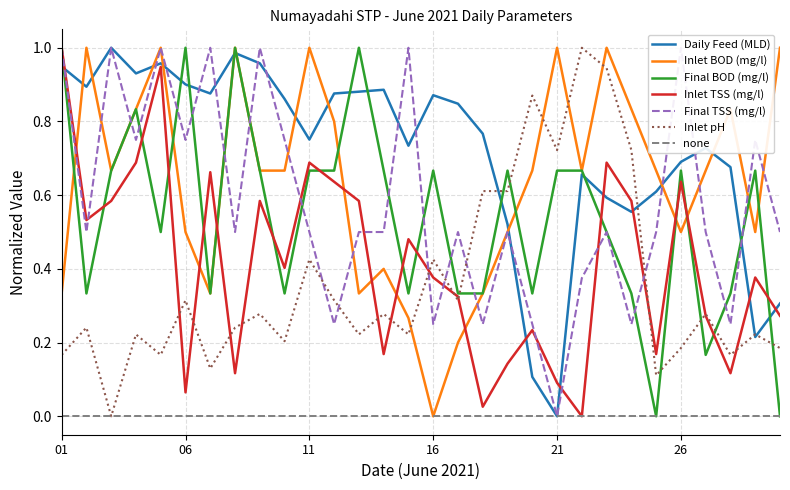

True or false: Inlet TSS (mg/l) and Final TSS (mg/l) cross at least once.

True